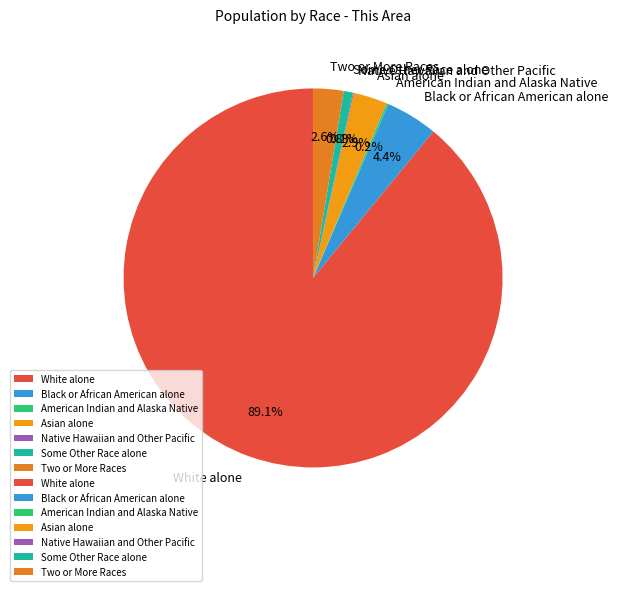

The Asian alone slice represents 17% of the pie. True or false?

False